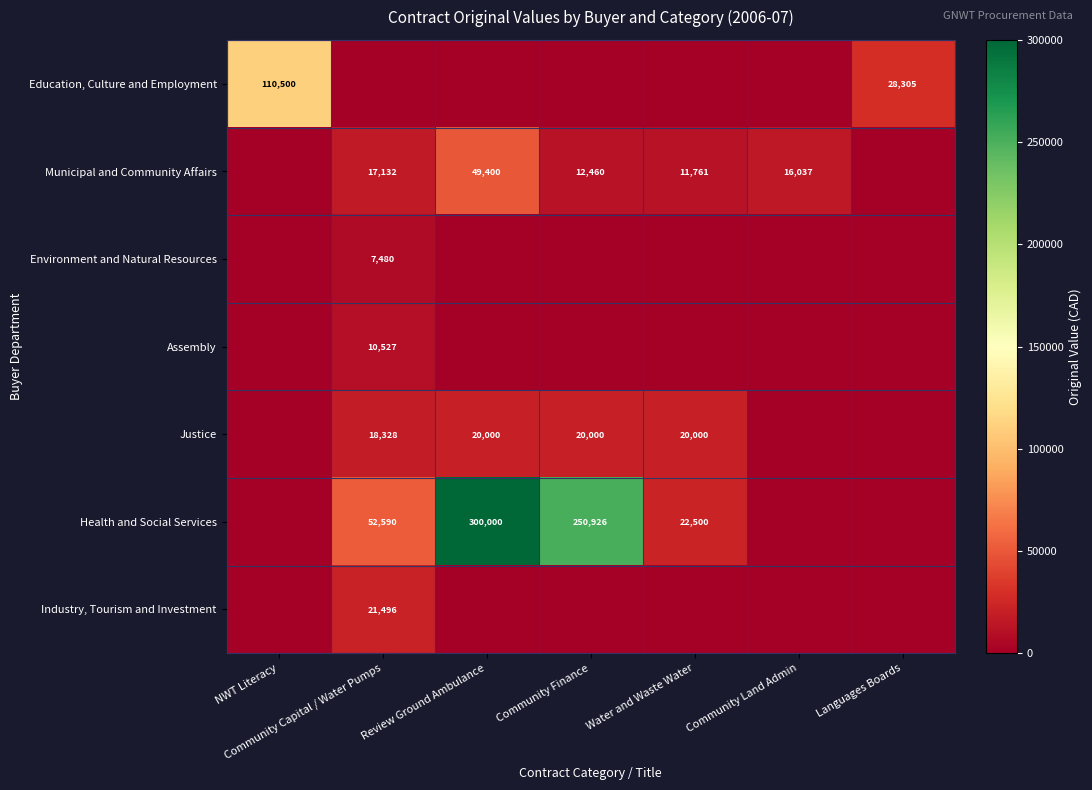

The Municipal and Community Affairs series shows 9935 at Community Land Admin. True or false?

False